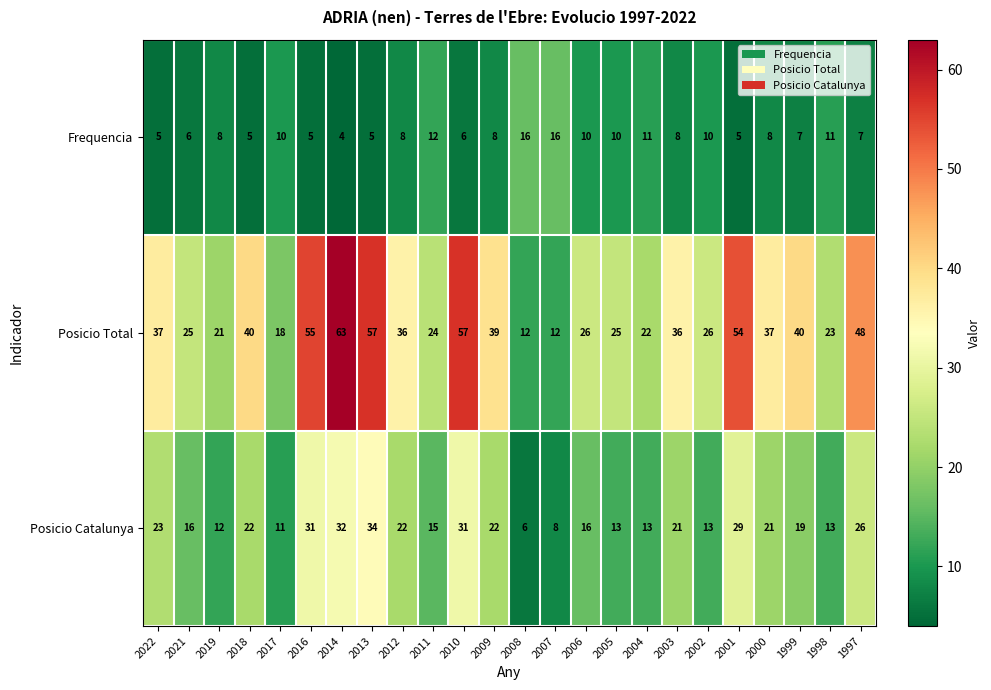

Rank the series by their maximum value, from lowest to highest.

Frequencia, Posicio Catalunya, Posicio Total